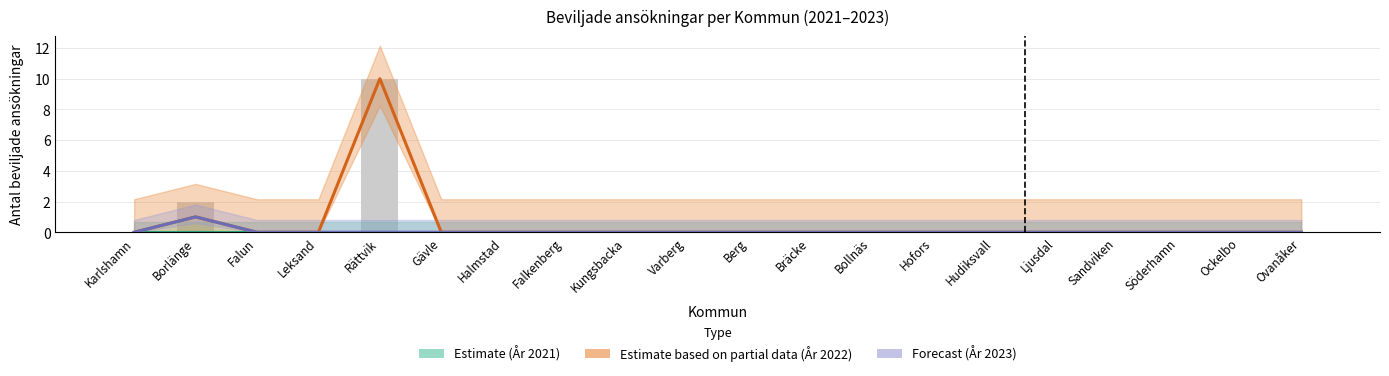

Reading left to right, transcribe all the data shown in this chart.

Estimate (År 2021): Karlshamn=0	Borlänge=0	Falun=0	Leksand=0	Rättvik=0	Gävle=0	Halmstad=0	Falkenberg=0	Kungsbacka=0	Varberg=0	Berg=0	Bräcke=0	Bollnäs=0	Hofors=0	Hudiksvall=0	Ljusdal=0	Sandviken=0	Söderhamn=0	Ockelbo=0	Ovanåker=0
Estimate based on partial data (År 2022): Karlshamn=0	Borlänge=1	Falun=0	Leksand=0	Rättvik=10	Gävle=0	Halmstad=0	Falkenberg=0	Kungsbacka=0	Varberg=0	Berg=0	Bräcke=0	Bollnäs=0	Hofors=0	Hudiksvall=0	Ljusdal=0	Sandviken=0	Söderhamn=0	Ockelbo=0	Ovanåker=0
Forecast (År 2023): Karlshamn=0	Borlänge=1	Falun=0	Leksand=0	Rättvik=0	Gävle=0	Halmstad=0	Falkenberg=0	Kungsbacka=0	Varberg=0	Berg=0	Bräcke=0	Bollnäs=0	Hofors=0	Hudiksvall=0	Ljusdal=0	Sandviken=0	Söderhamn=0	Ockelbo=0	Ovanåker=0